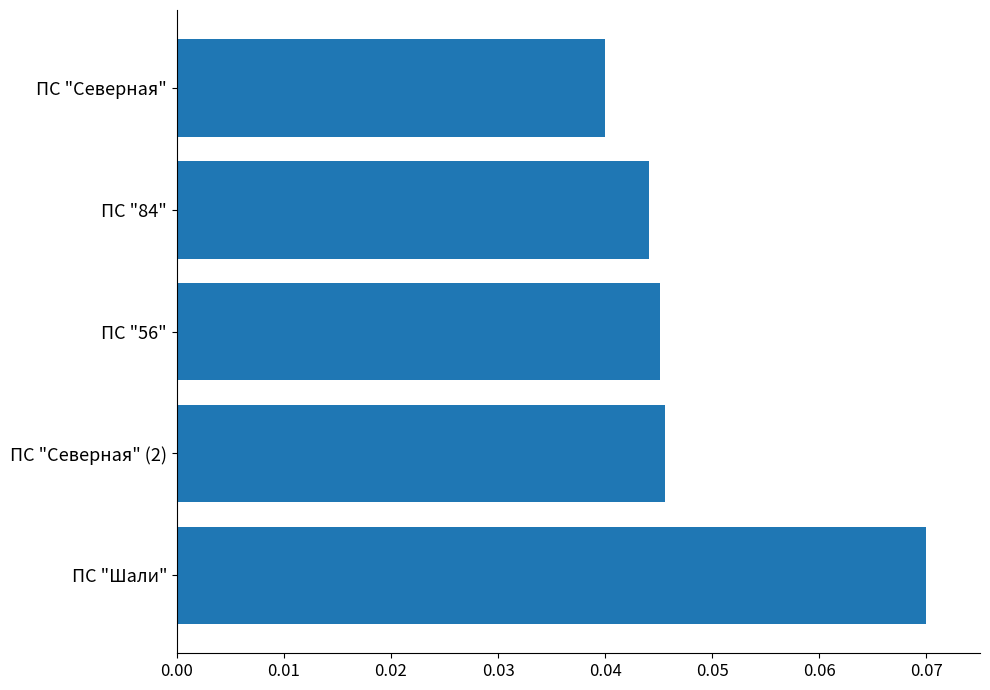

Is it true that the value at ПС "Шали" is 0.0?

False